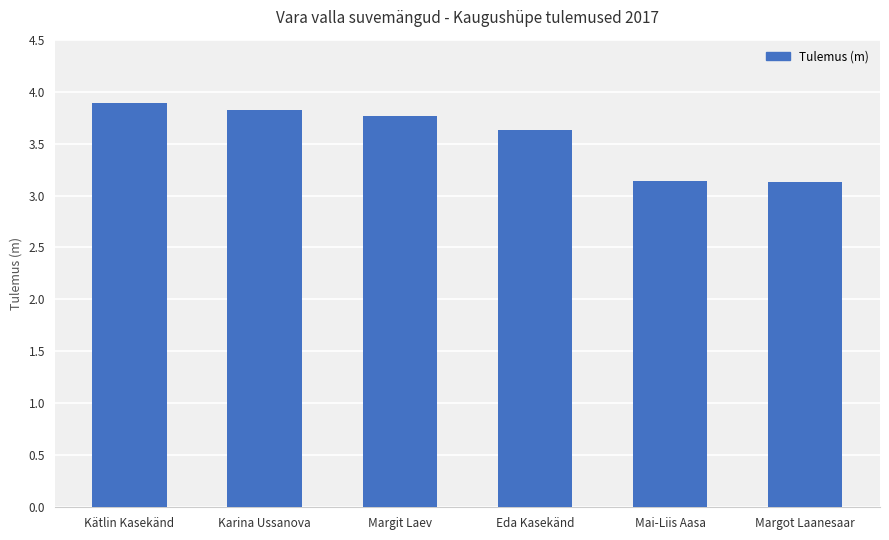

Reading left to right, what are all the values shown in this chart?

3.9	3.8	3.8	3.6	3.1	3.1